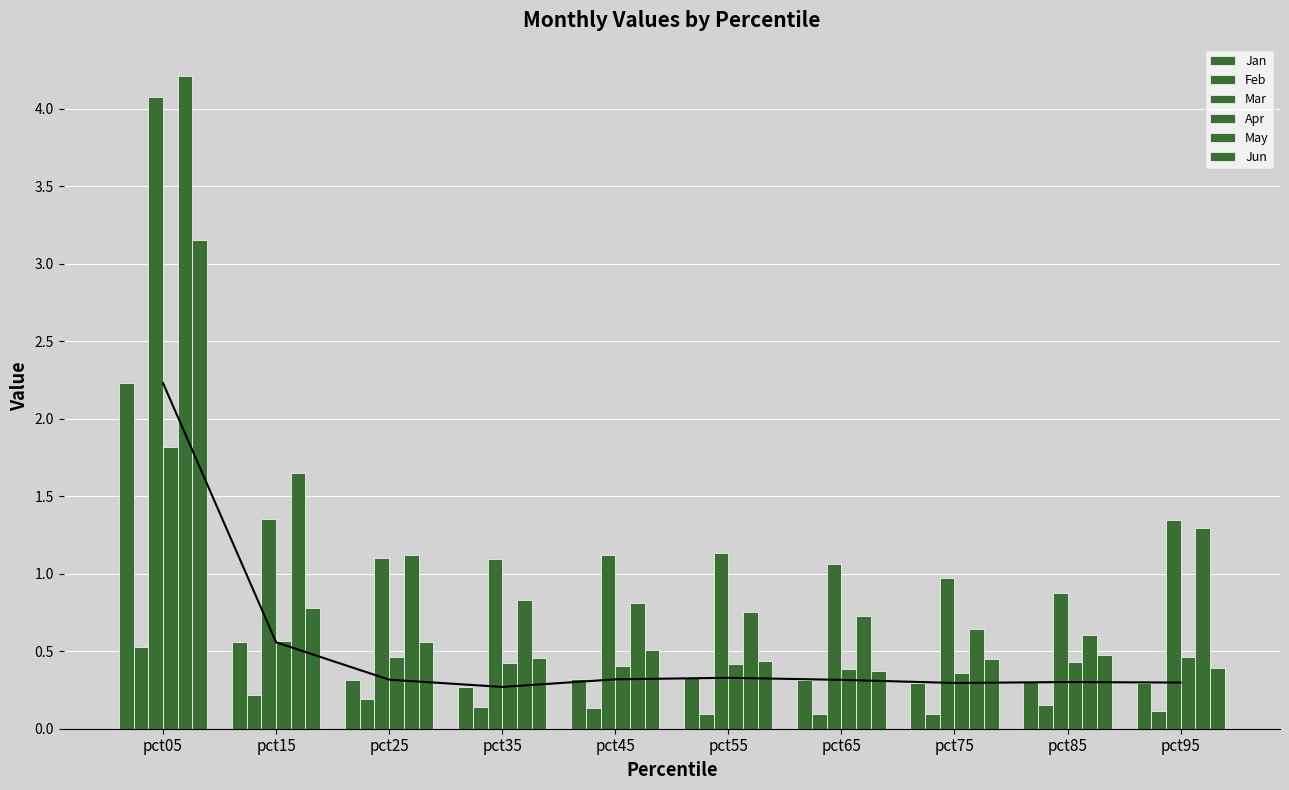

What is the average value of the May series?

1.3